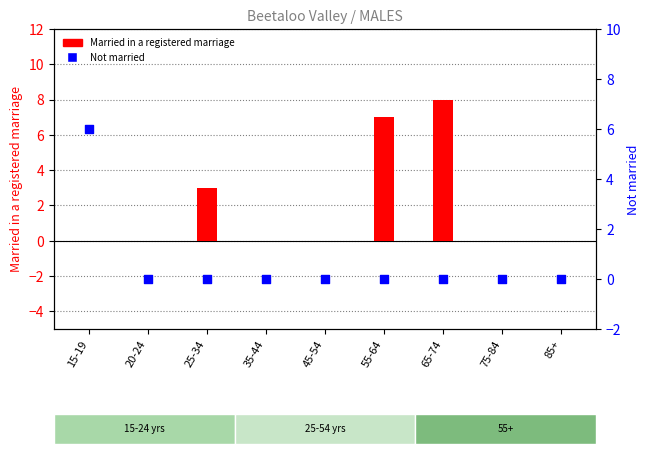

What are all the series names shown in the legend?

Married in a registered marriage, Not married